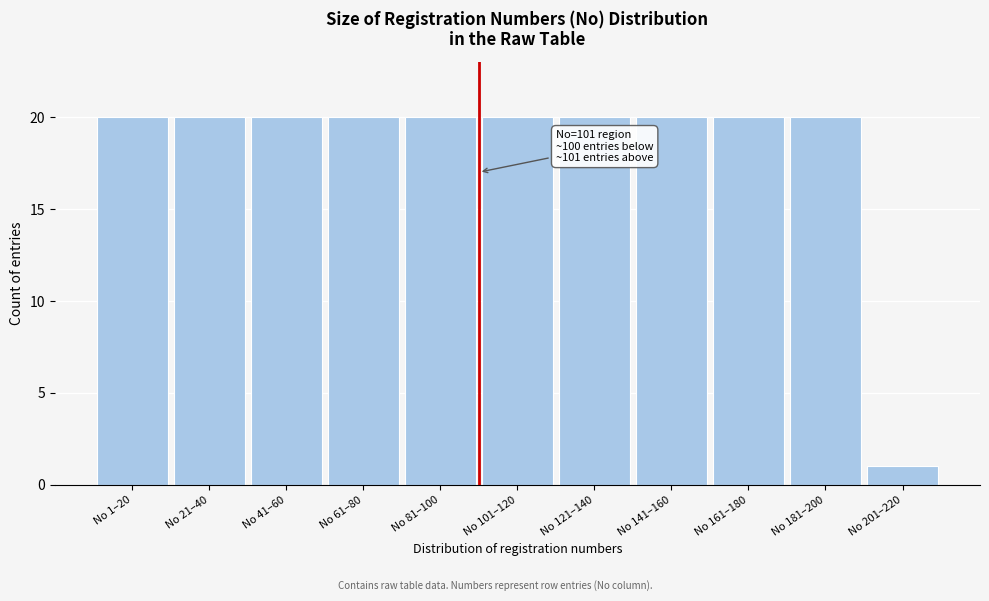

Reading left to right, transcribe all the data shown in this chart.

20	20	20	20	20	20	20	20	20	20	1